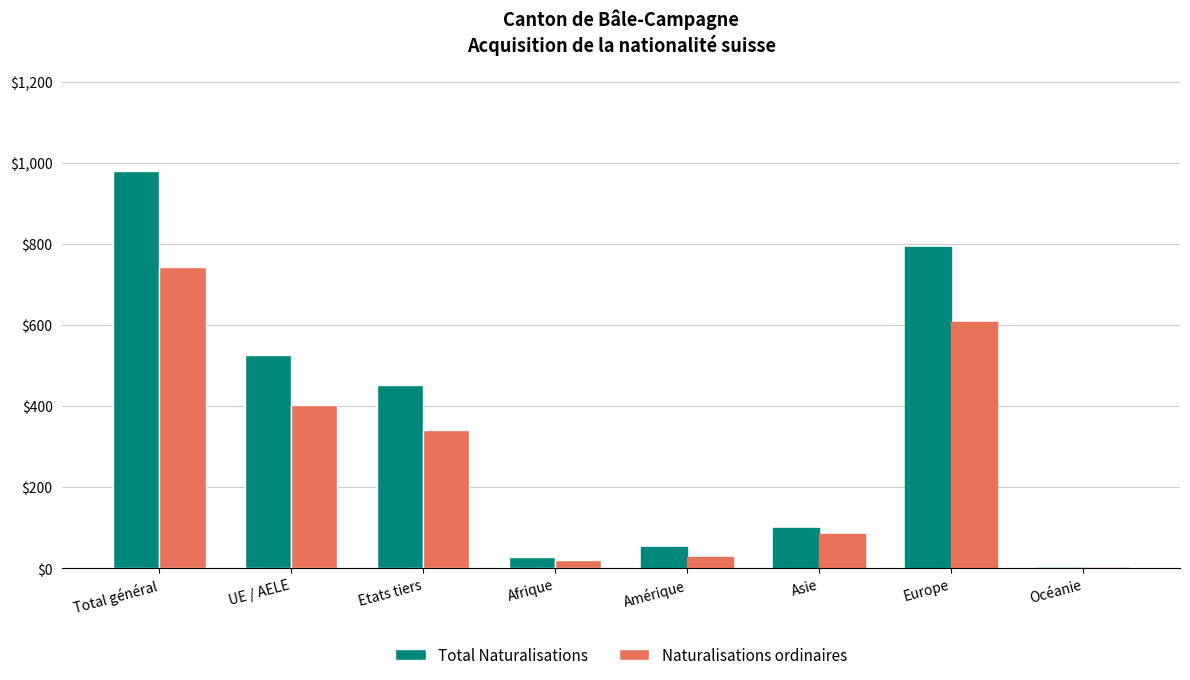

True or false: Naturalisations ordinaires has a value of 402 at UE / AELE.

True